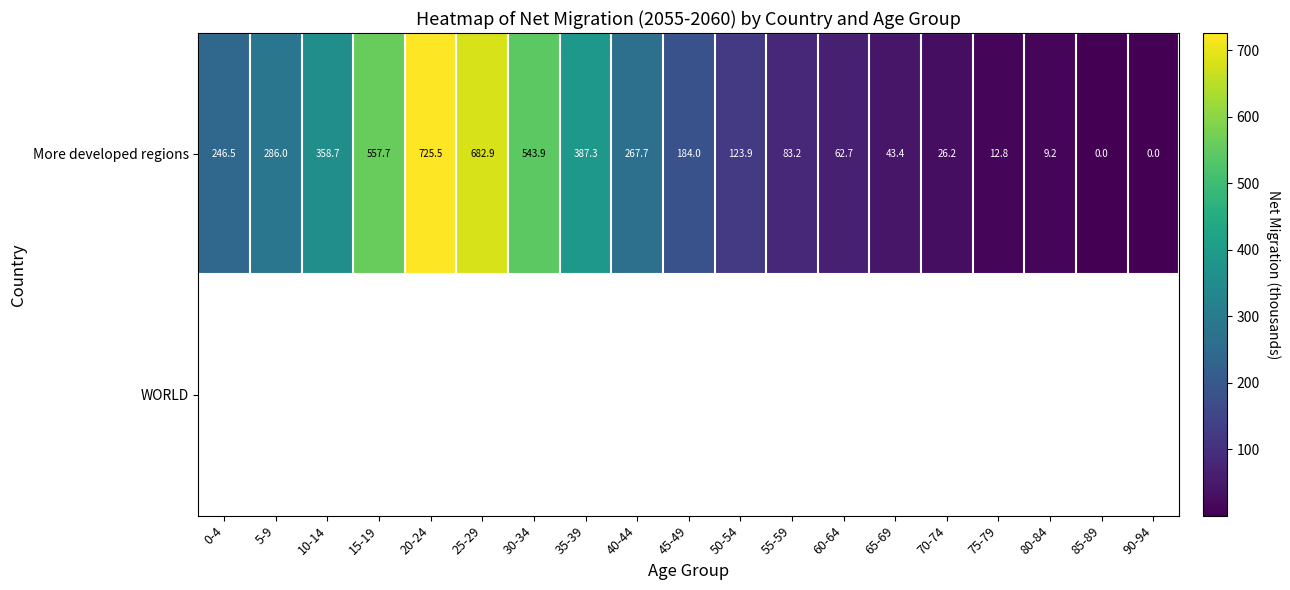

Rank the categories by More developed regions value from lowest to highest.

90-94, 85-89, 80-84, 75-79, 70-74, 65-69, 60-64, 55-59, 50-54, 45-49, 0-4, 40-44, 5-9, 10-14, 35-39, 30-34, 15-19, 25-29, 20-24